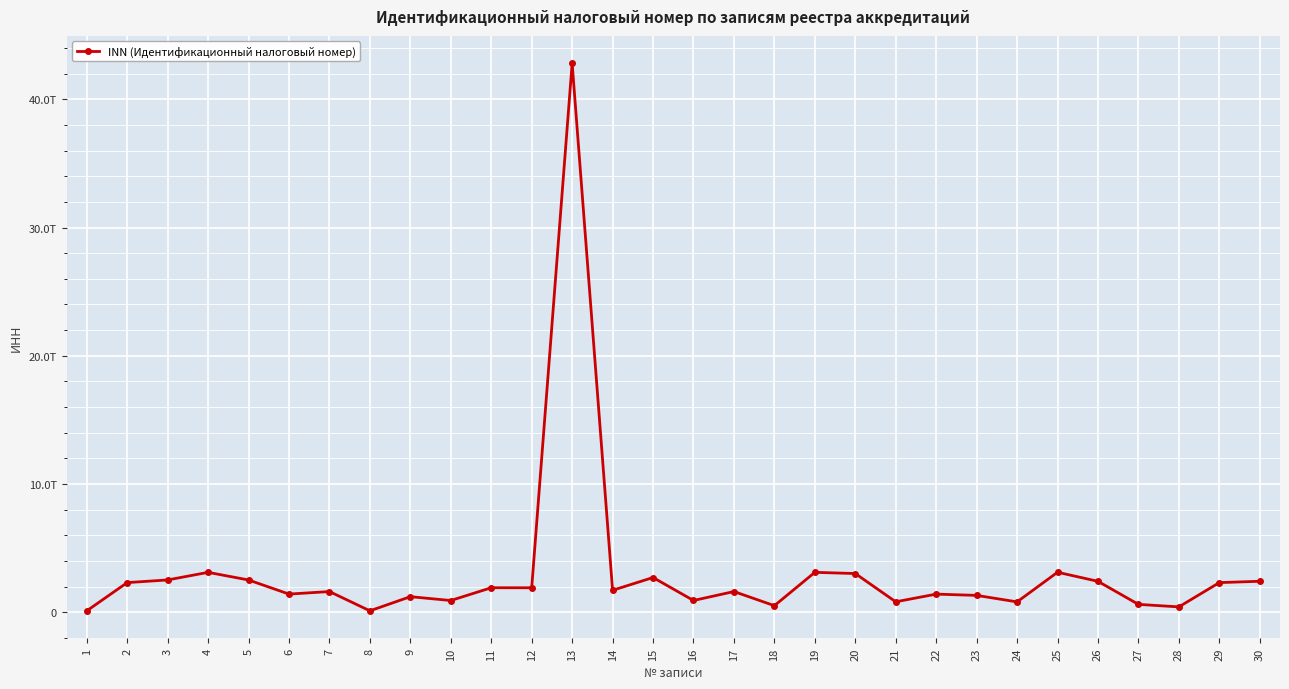

Reading left to right, transcribe all the data shown in this chart.

102200110013	2305199610027	2512199610050	3105199410042	2509200310085	1409199210092	1606201510147	104201410220	1206201910192	908199610140	1904201110184	1901199510196	42809199810365	1704199510125	2702200610350	909199610275	1607199610165	505199210039	3105199410042	3012200410376	807201910224	1406201910259	1307199910207	801198010013	3112200510045	2404200110014	606199710065	411199210159	2304200810053	2409199210298